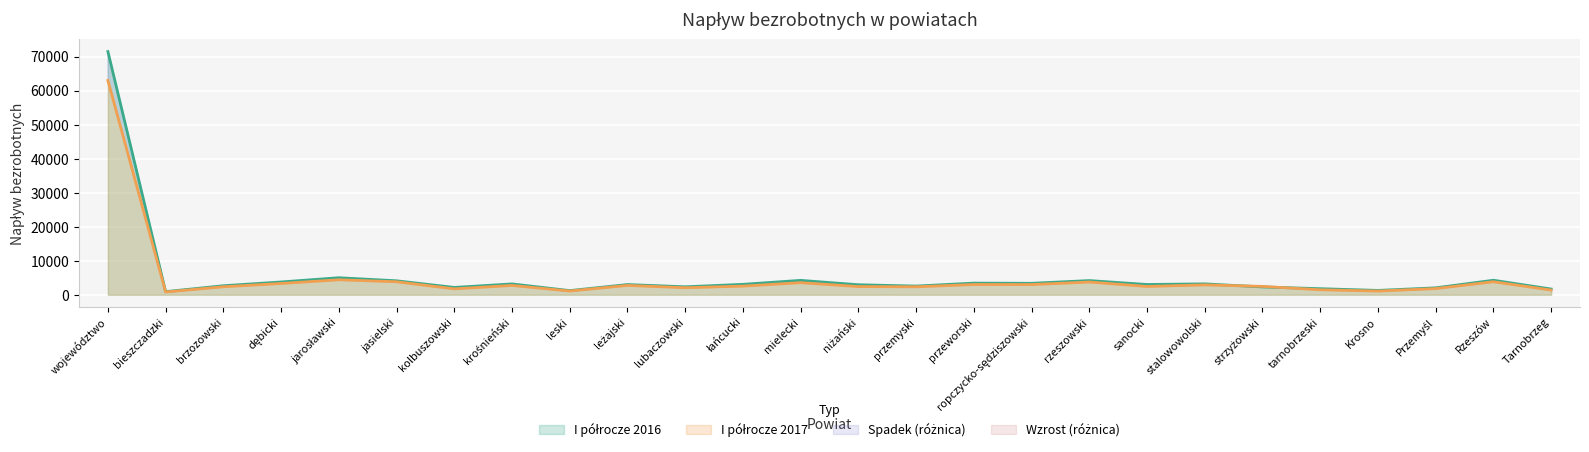

List the series in order of their peak value, highest first.

I półrocze 2016, I półrocze 2017